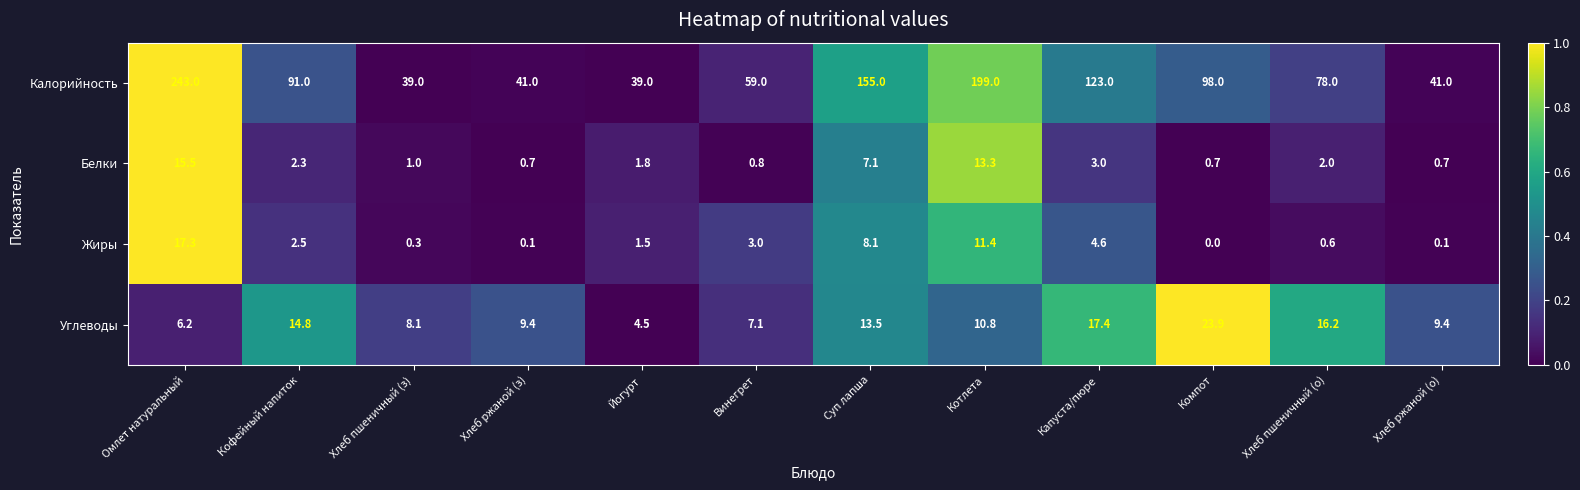

What is the difference between the highest and lowest values at Кофейный напиток?

88.7